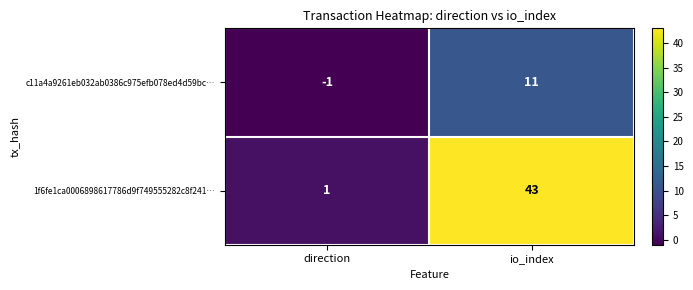

Reading left to right, transcribe all the data shown in this chart.

c11a4a9261eb032ab0386c975efb078ed4d59bc…: -1	11
1f6fe1ca0006898617786d9f749555282c8f241…: 1	43